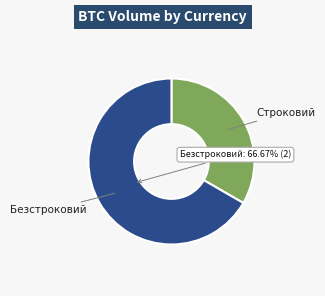

To the nearest percent, what is the difference between the largest and smallest slice percentages?

33%